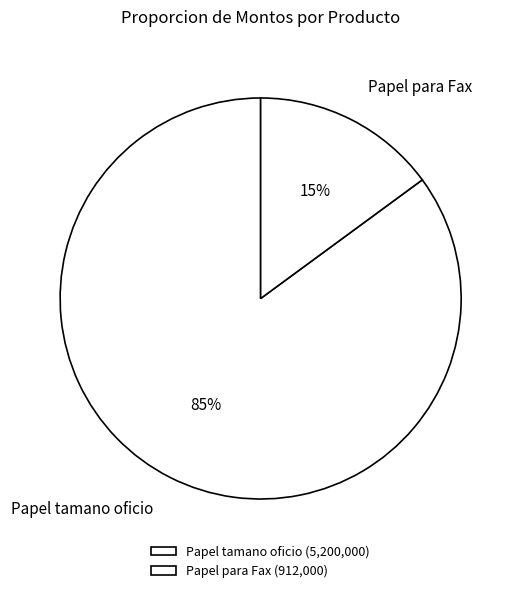

Rank the categories by value from lowest to highest.

Papel para Fax, Papel tamano oficio